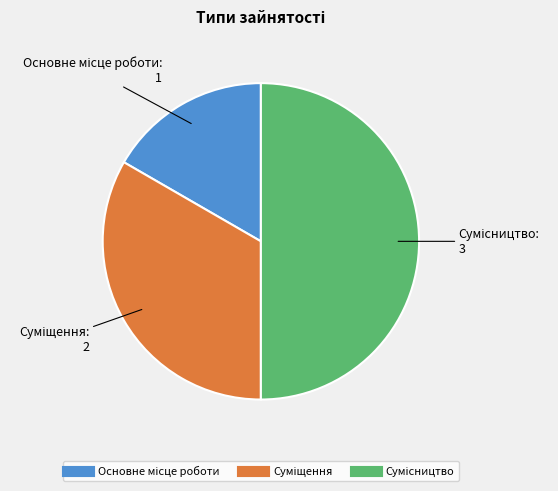

Count the number of slices in the pie.

3